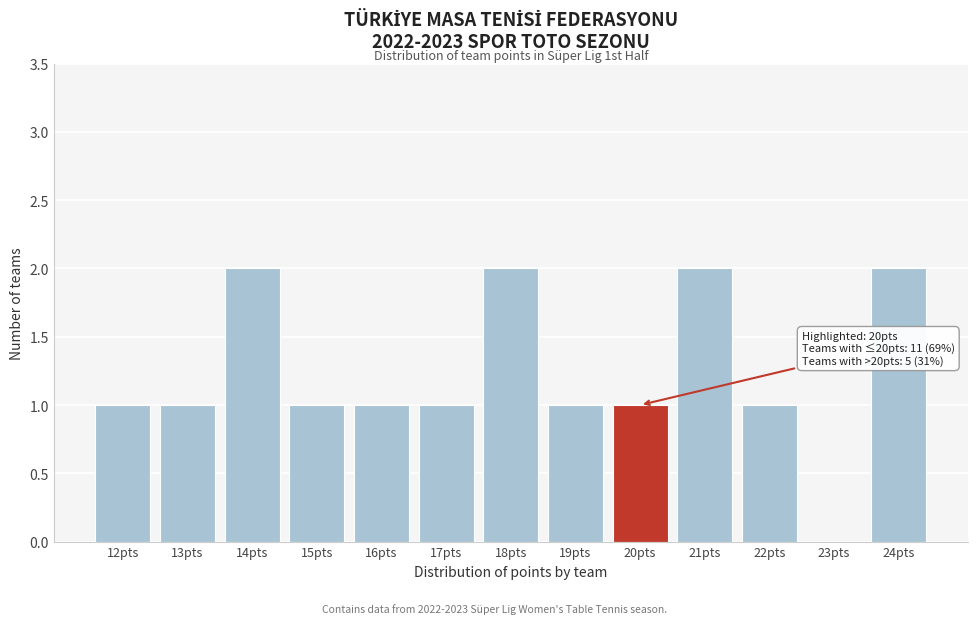

Reading left to right, what are all the values shown in this chart?

12pts=1	13pts=1	14pts=2	15pts=1	16pts=1	17pts=1	18pts=2	19pts=1	20pts=1	21pts=2	22pts=1	23pts=0	24pts=2